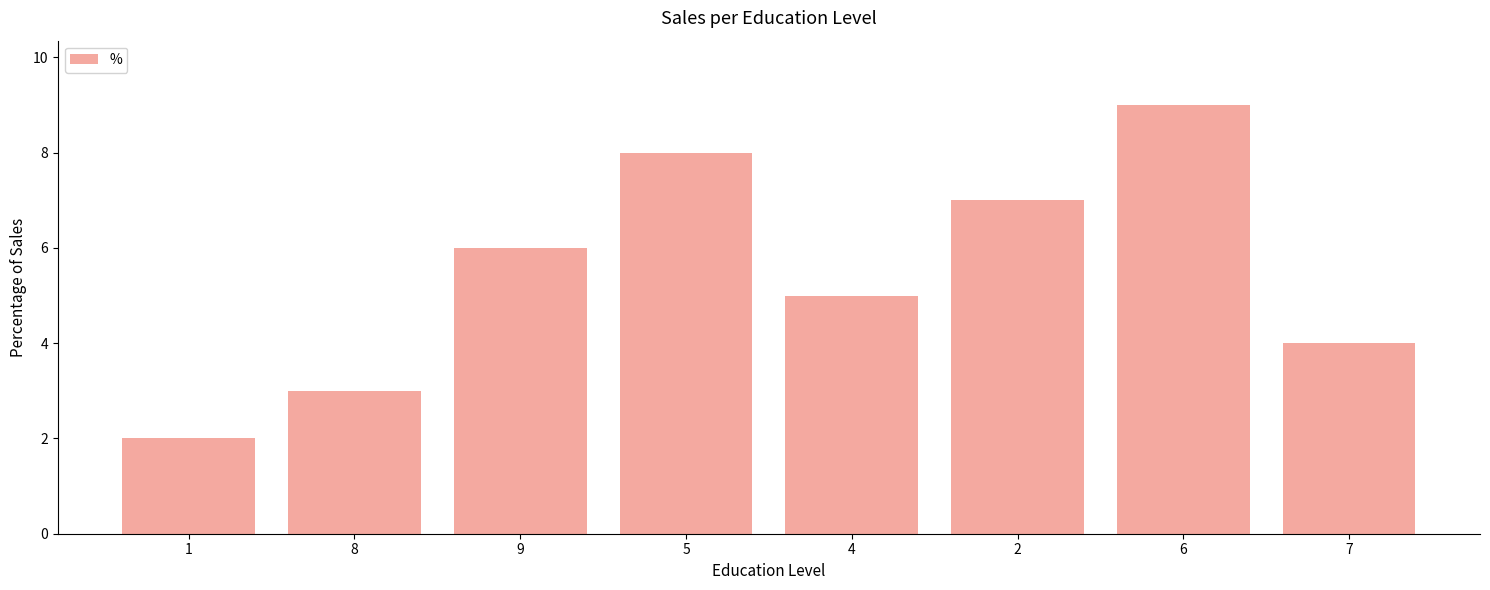

Does the chart contain any negative values?

No